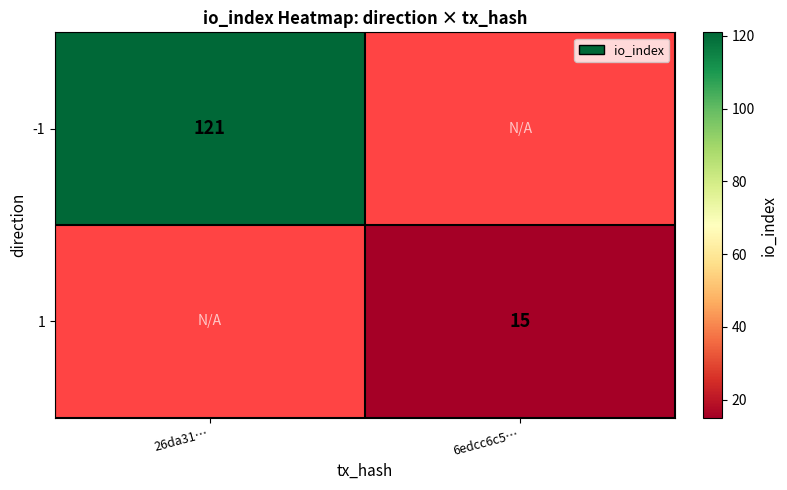

The 1 series shows 20.6 at 6edcc6c5…. True or false?

False